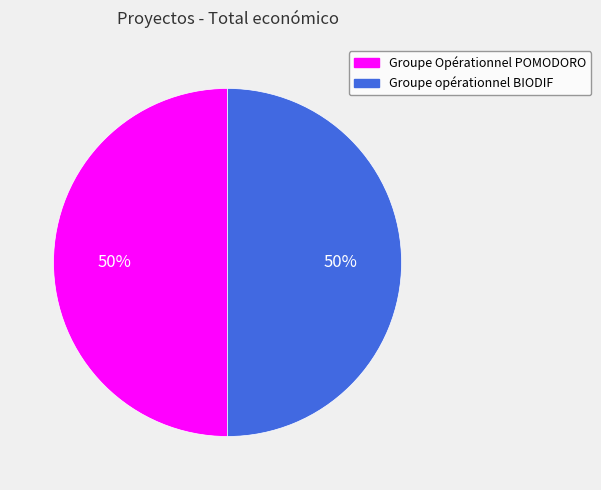

What is the ratio of the value at Groupe Opérationnel POMODORO to the value at Groupe opérationnel BIODIF?

1.0